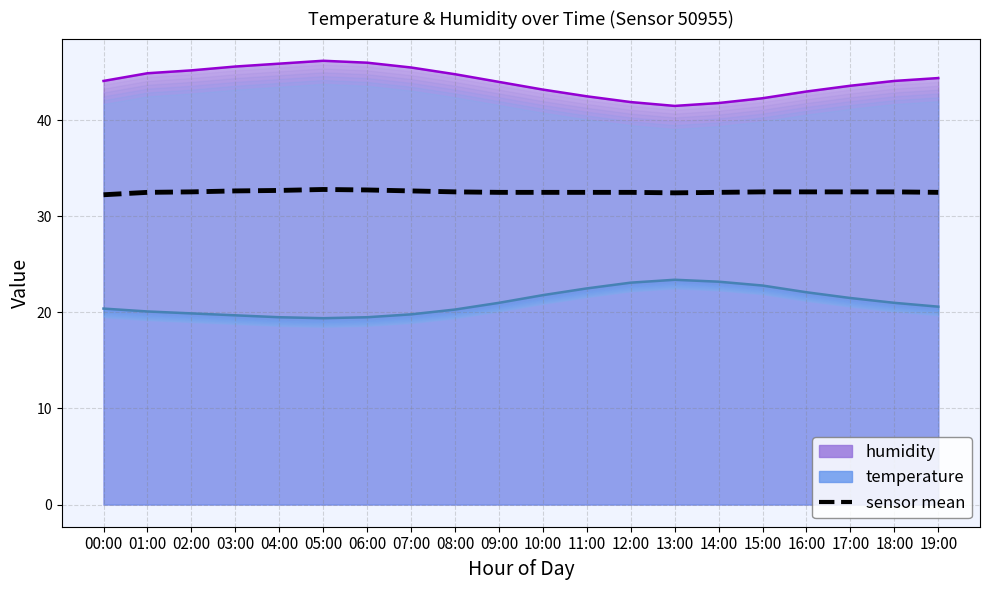

What is the label of the 17th point from the right?

03:00